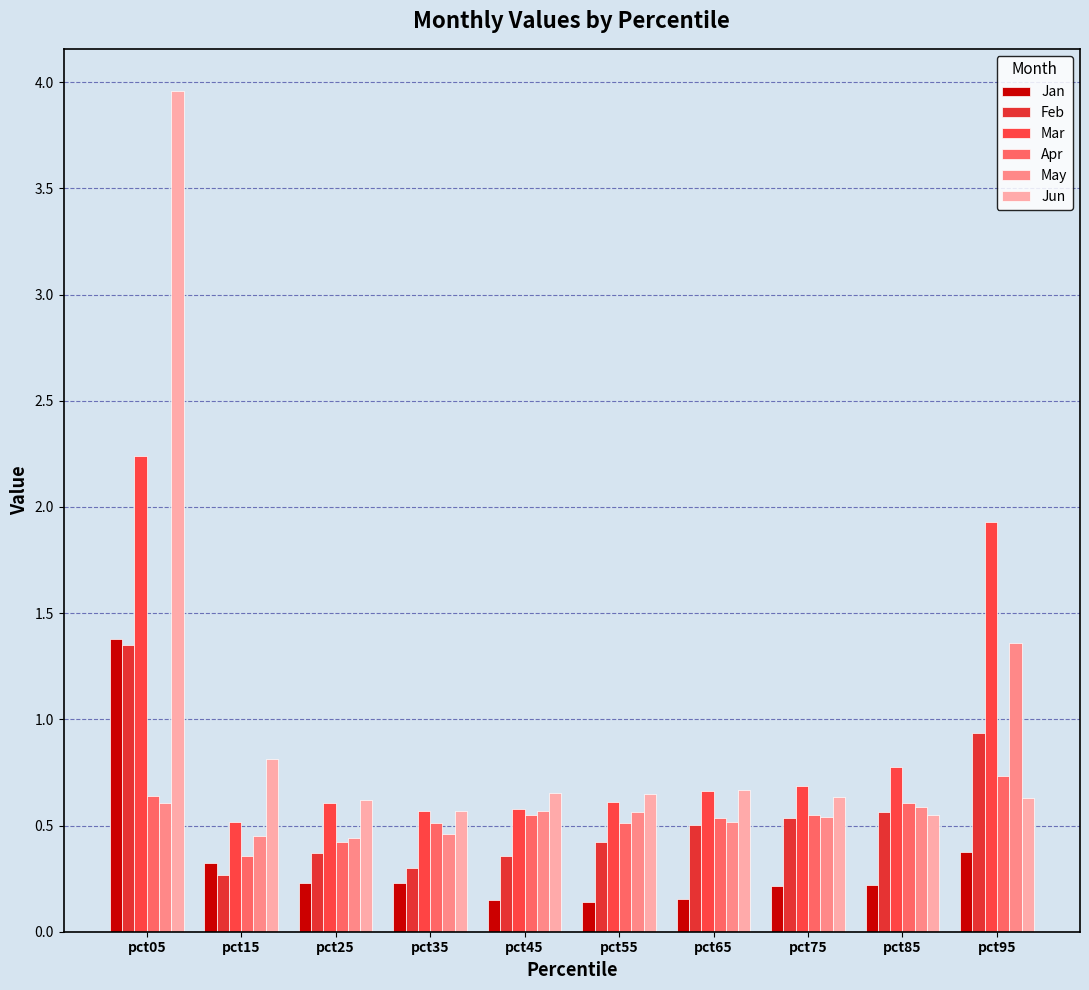

At which label is Feb closest to 0?

pct15